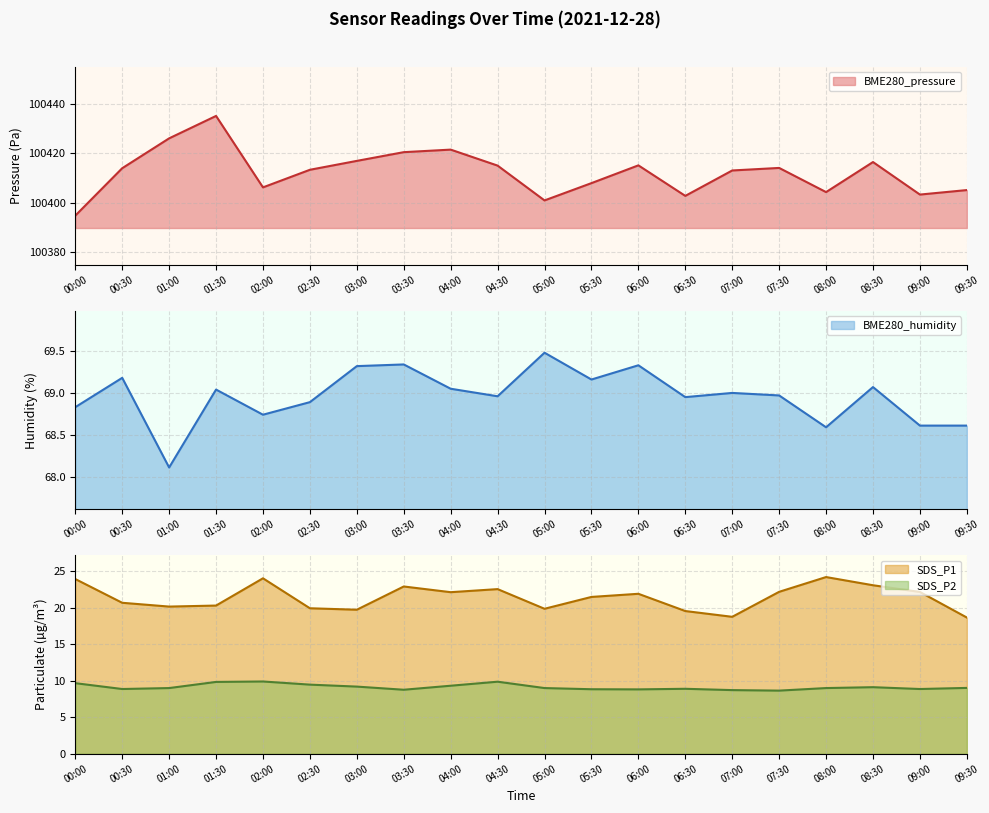

The SDS_P1 series shows 21.9 at 06:00. True or false?

True